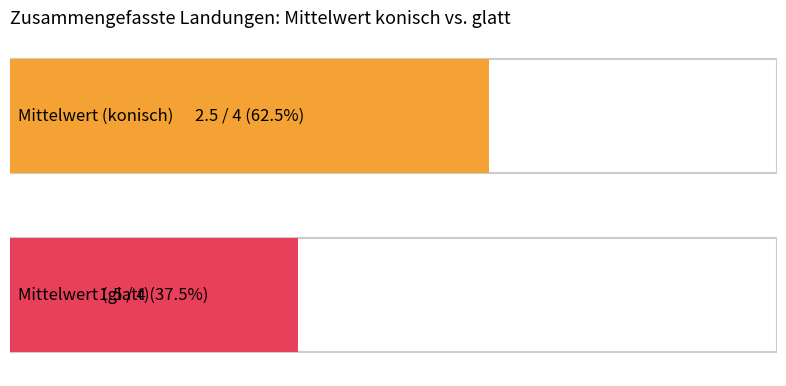

What are all the series names shown in the legend?

konisch, glatt